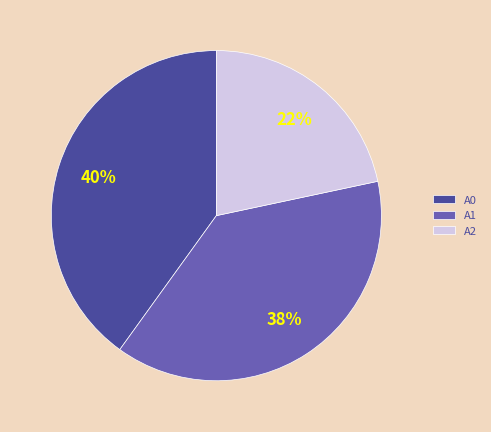

Does A1 represent more than half of the total?

No